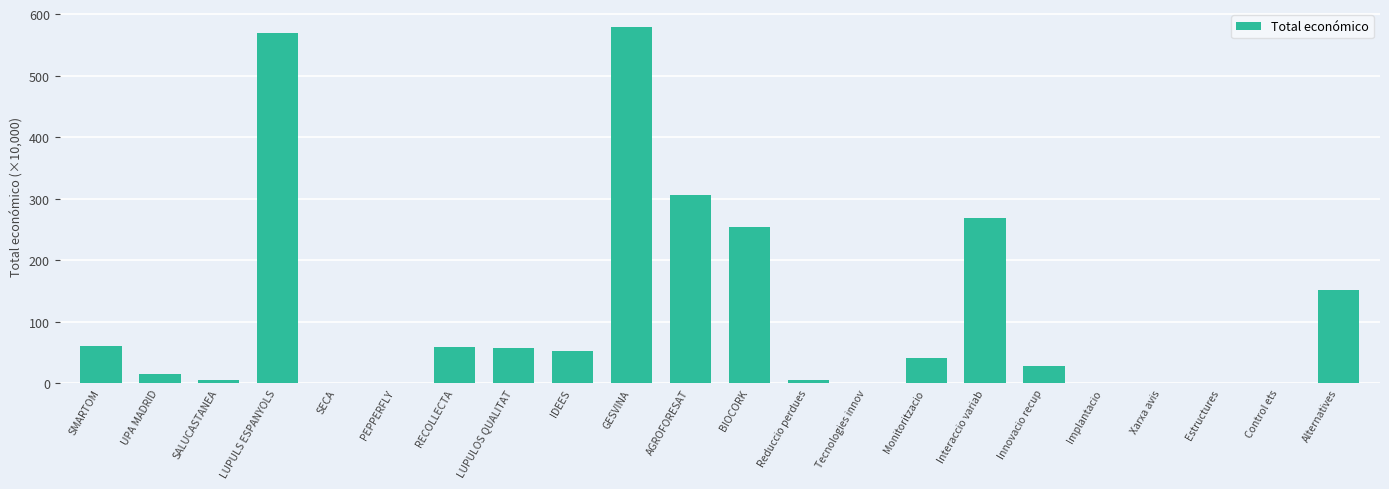

What is the sum of all values?

2457.0